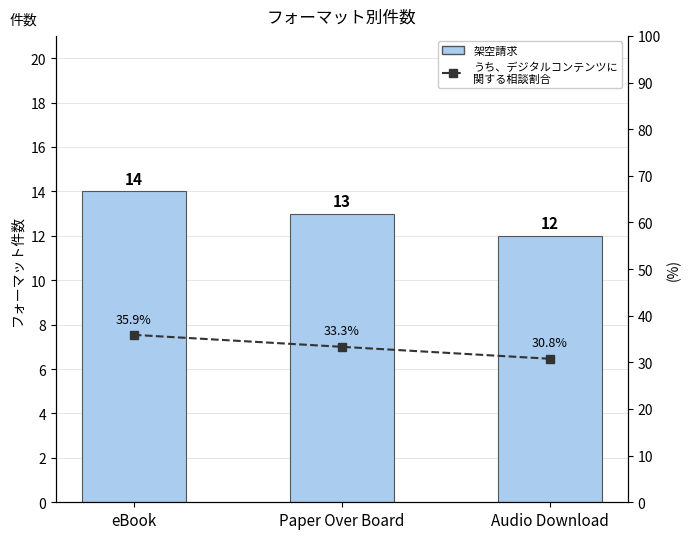

What value does the うち、デジタルコンテンツに
関する相談割合 series have at eBook?

35.9